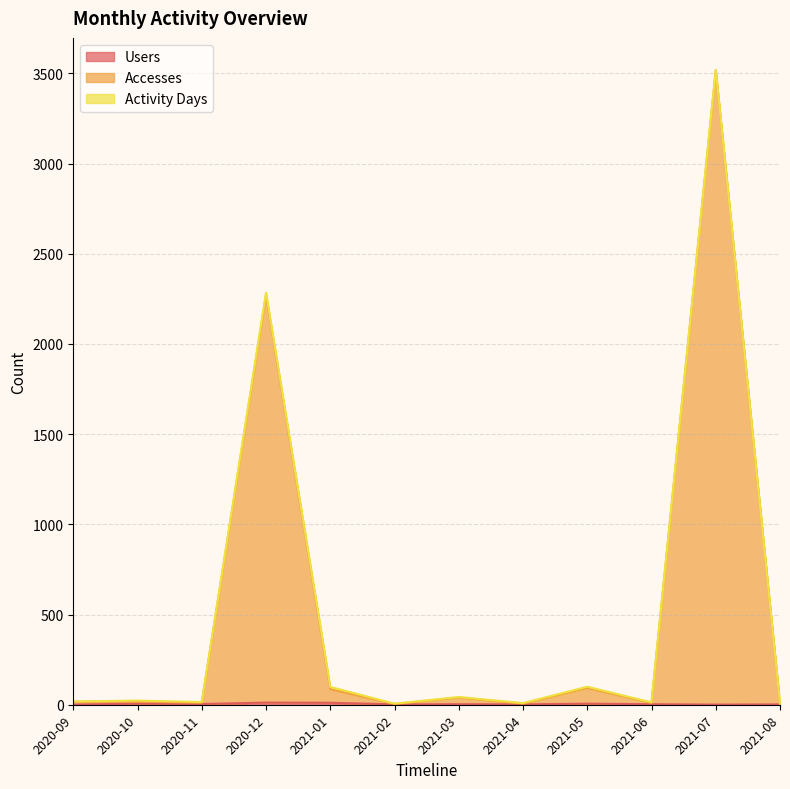

What is the spread (max minus min) of values at 2021-08?

2